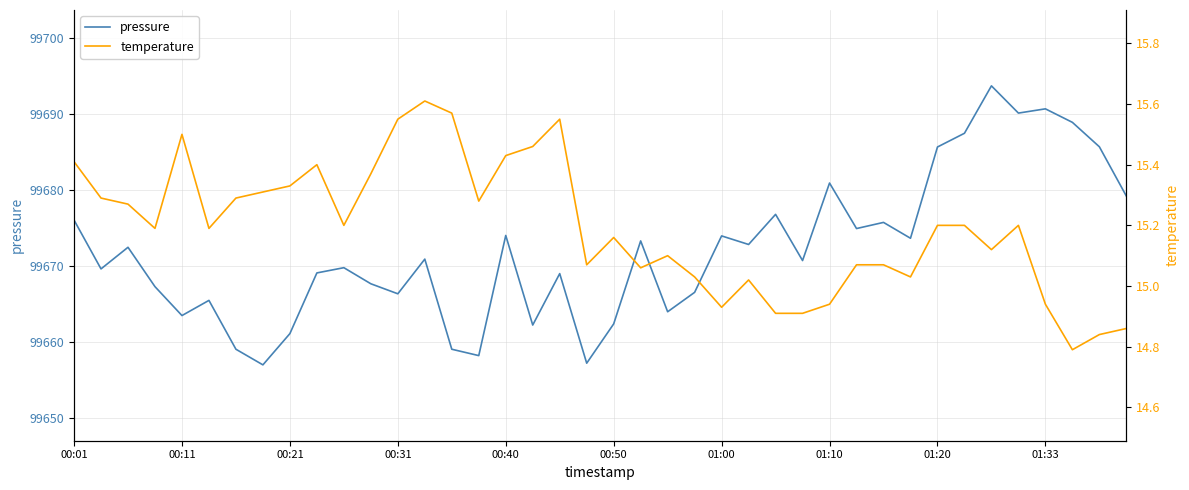

The value of pressure at 01:20 is 99685.7. True or false?

True